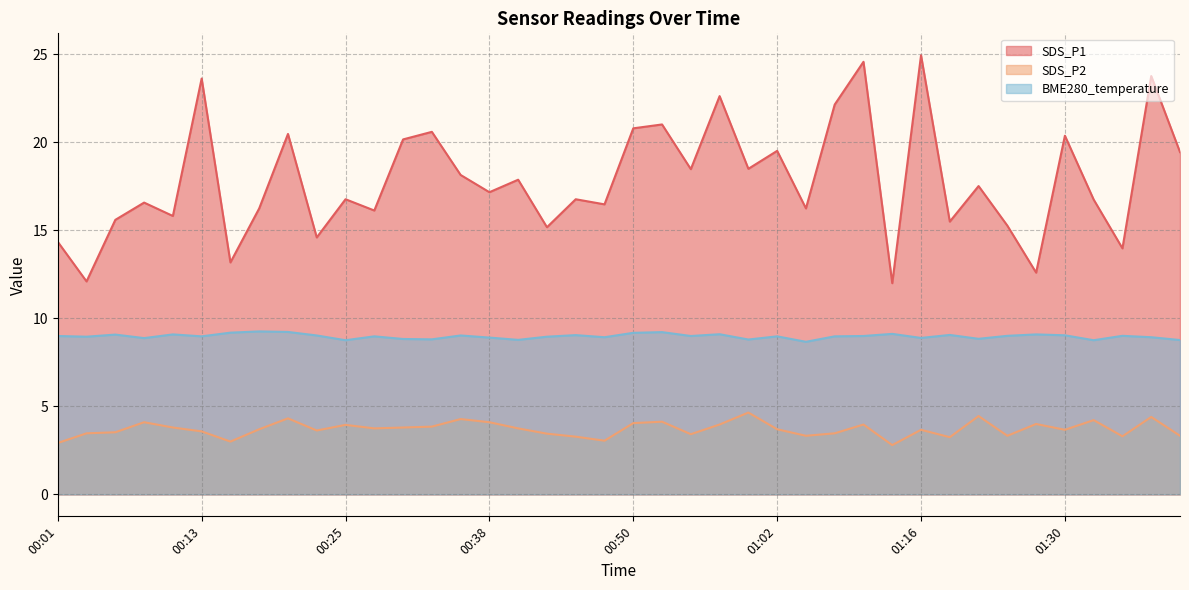

What is the sum of all SDS_P2 values?

148.4